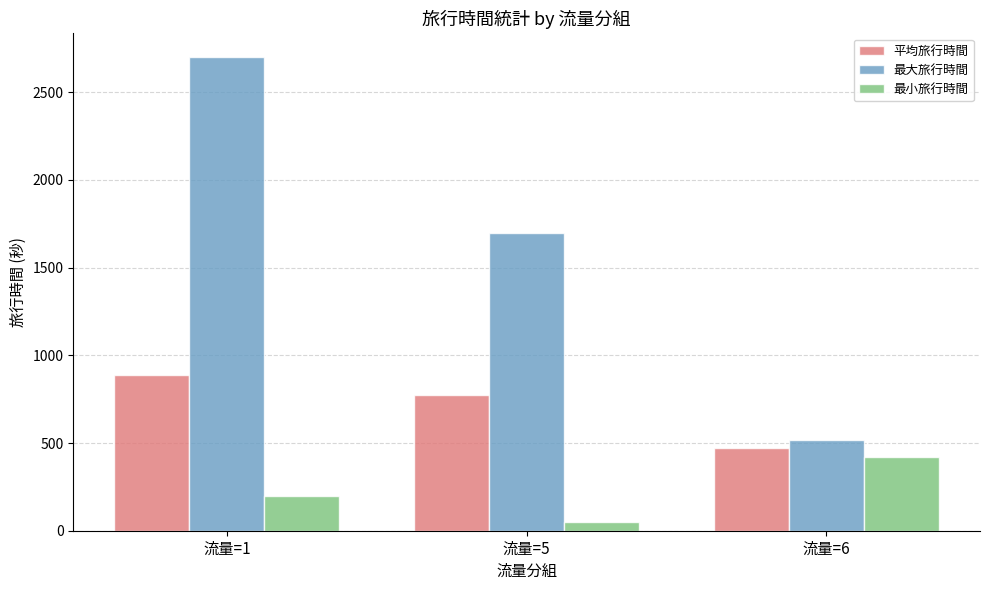

Is it true that 最小旅行時間 equals 647.1 at 流量=6?

False